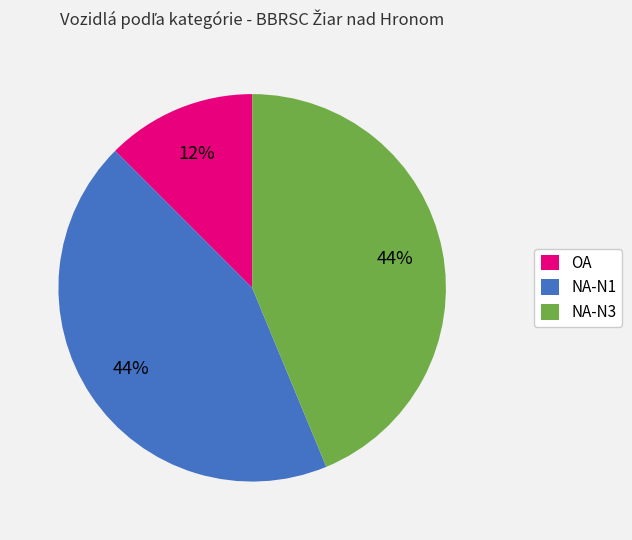

How many slices are in this pie chart?

3